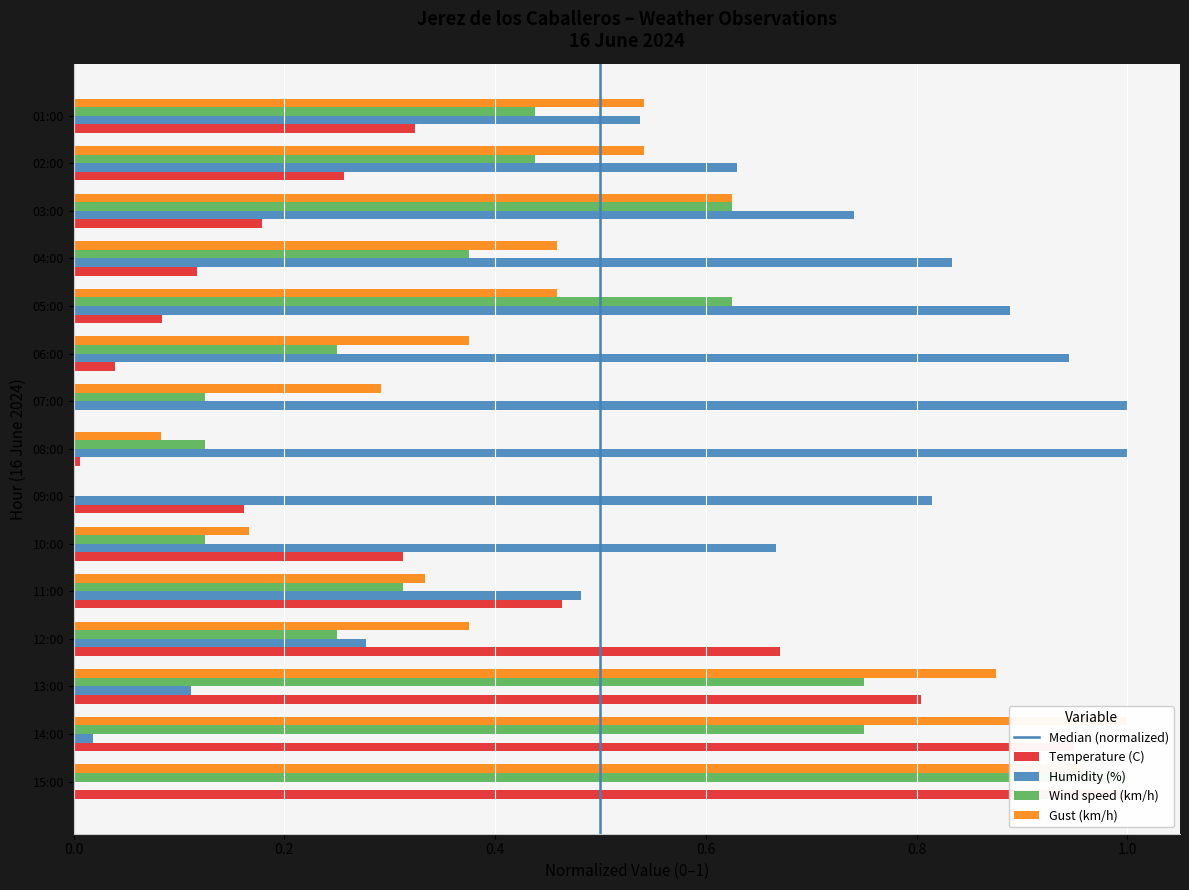

Which has a higher value, 08:00 or 02:00?

02:00